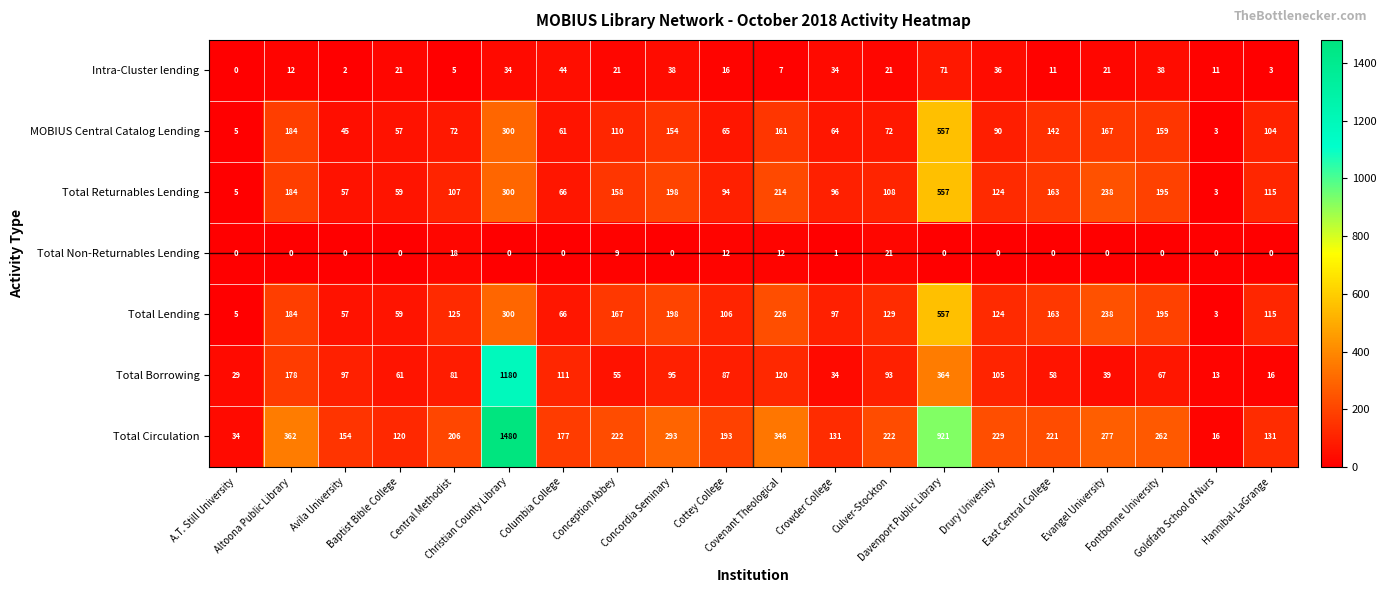

What is the maximum value shown in the chart?

1480